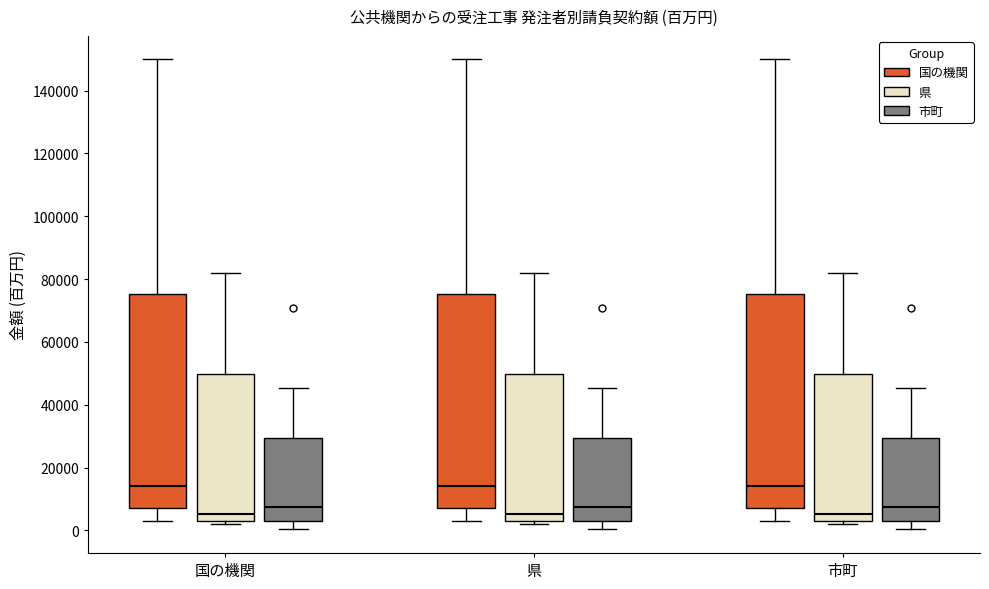

Reading left to right, read every box against the y-axis: the position of its median line, the range the box covers, and the ends of its whiskers. The values are not printed on the chart, so give them approximately, as read against the axis.

国の機関 (国の機関): median 14000, box 6000 to 76000, whiskers 4000 to 150000
国の機関 (県): median 6000, box 2000 to 50000, whiskers 2000 (just below the box's lower edge) to 82000
国の機関 (市町): median 8000, box 2000 to 30000, whiskers 0 to 46000
県 (国の機関): median 14000, box 6000 to 76000, whiskers 4000 to 150000
県 (県): median 6000, box 2000 to 50000, whiskers 2000 (just below the box's lower edge) to 82000
県 (市町): median 8000, box 2000 to 30000, whiskers 0 to 46000
市町 (国の機関): median 14000, box 6000 to 76000, whiskers 4000 to 150000
市町 (県): median 6000, box 2000 to 50000, whiskers 2000 (just below the box's lower edge) to 82000
市町 (市町): median 8000, box 2000 to 30000, whiskers 0 to 46000